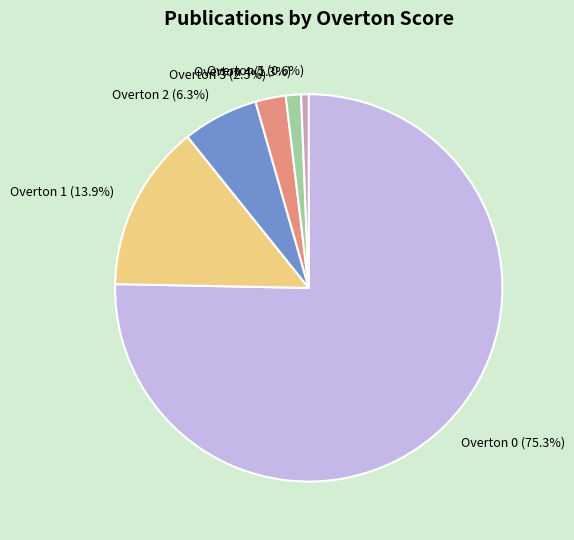

Combined, do Overton 3 and Overton 4 account for over 50%?

No